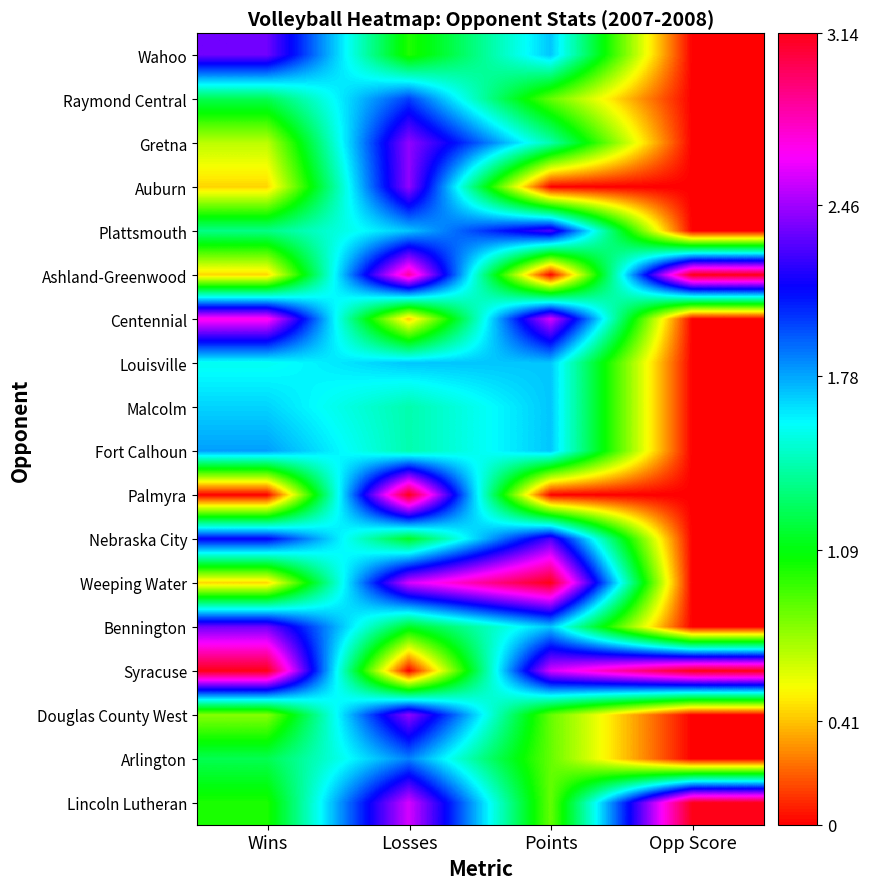

At how many categories does at least one series exceed 0?

4